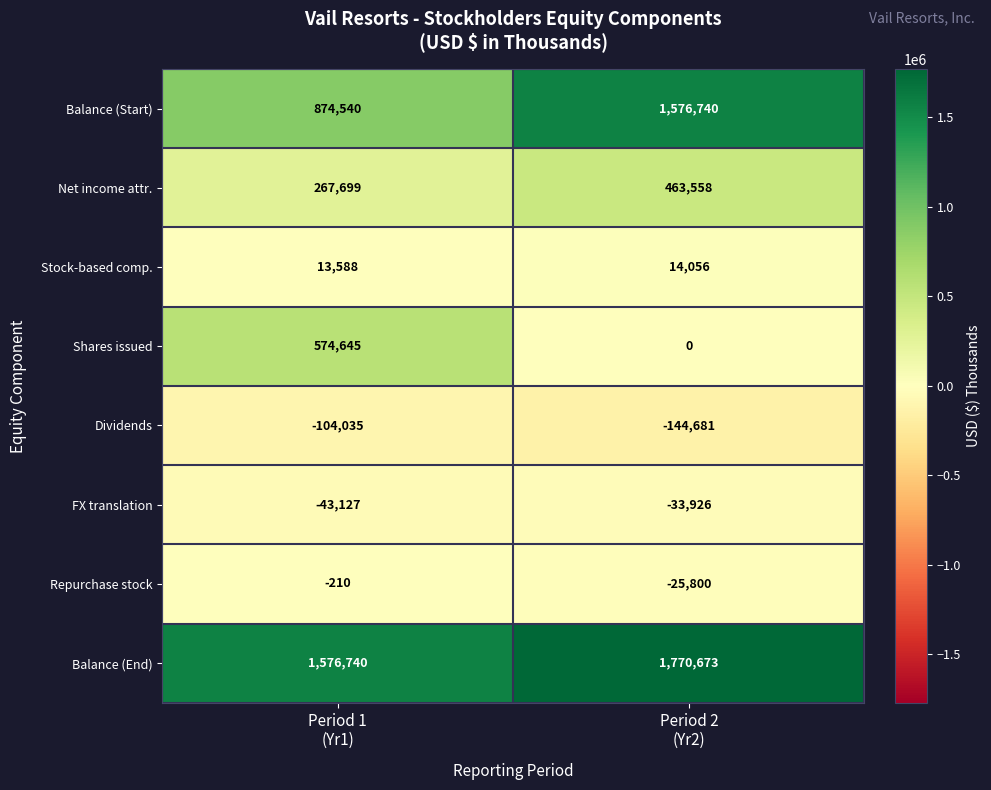

Rank the series by their maximum value, from highest to lowest.

Balance (End), Balance (Start), Shares issued, Net income attr., Stock-based comp., Repurchase stock, FX translation, Dividends